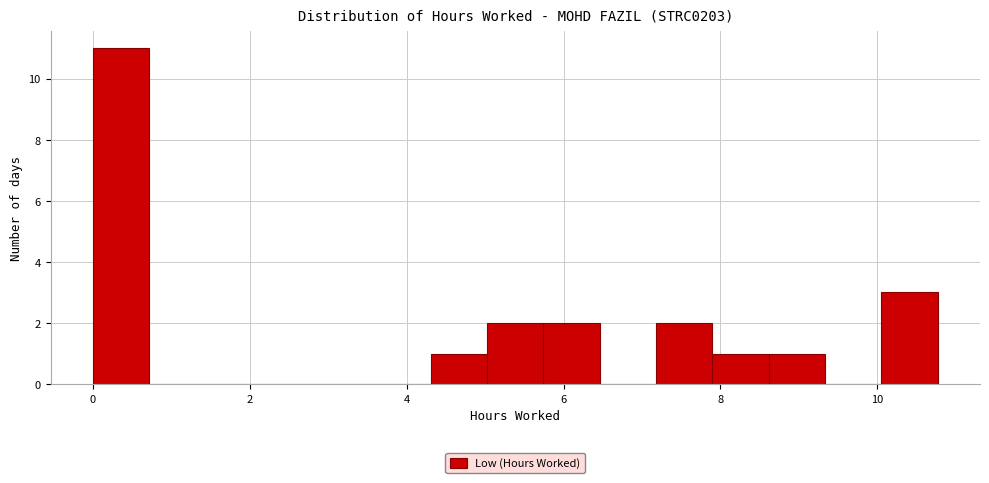

Read against the x-axis, roughly where is the centre of the tallest bar?

0.4